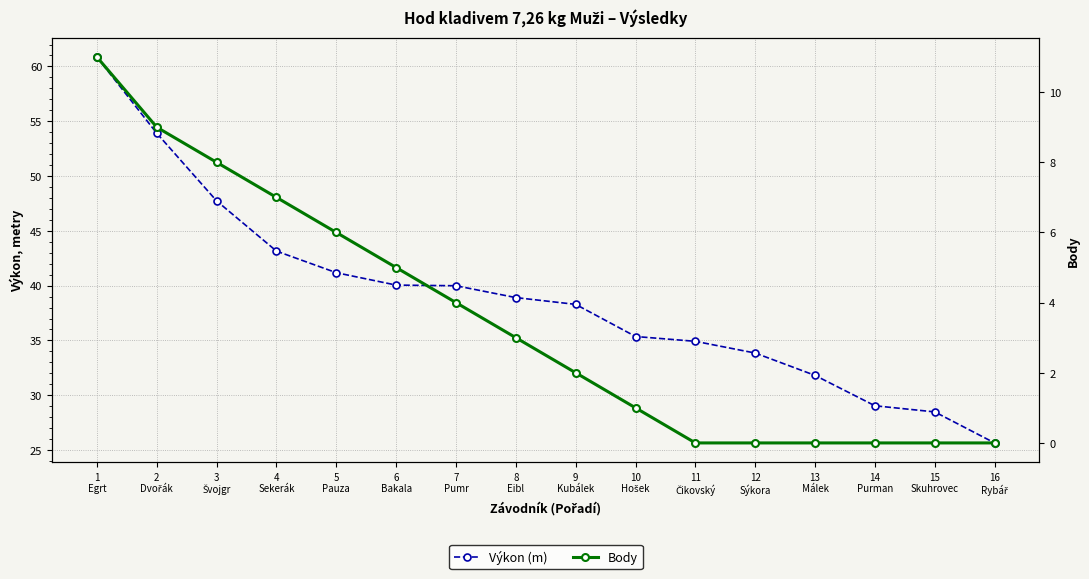

What is the sum of all Výkon (m) values?

623.2